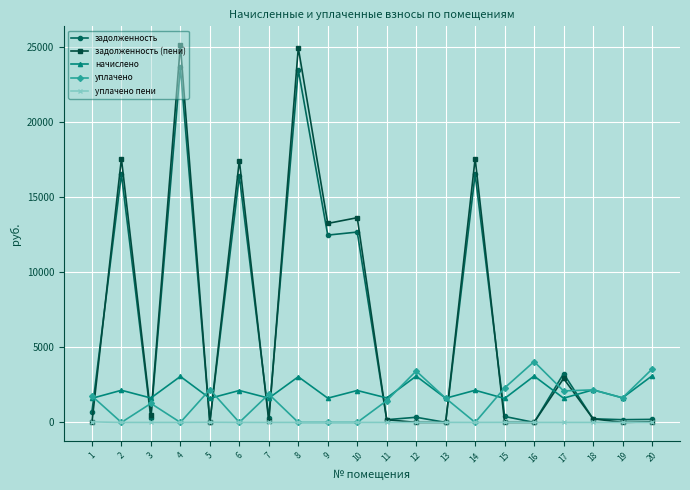

How many lines are shown in the chart?

5